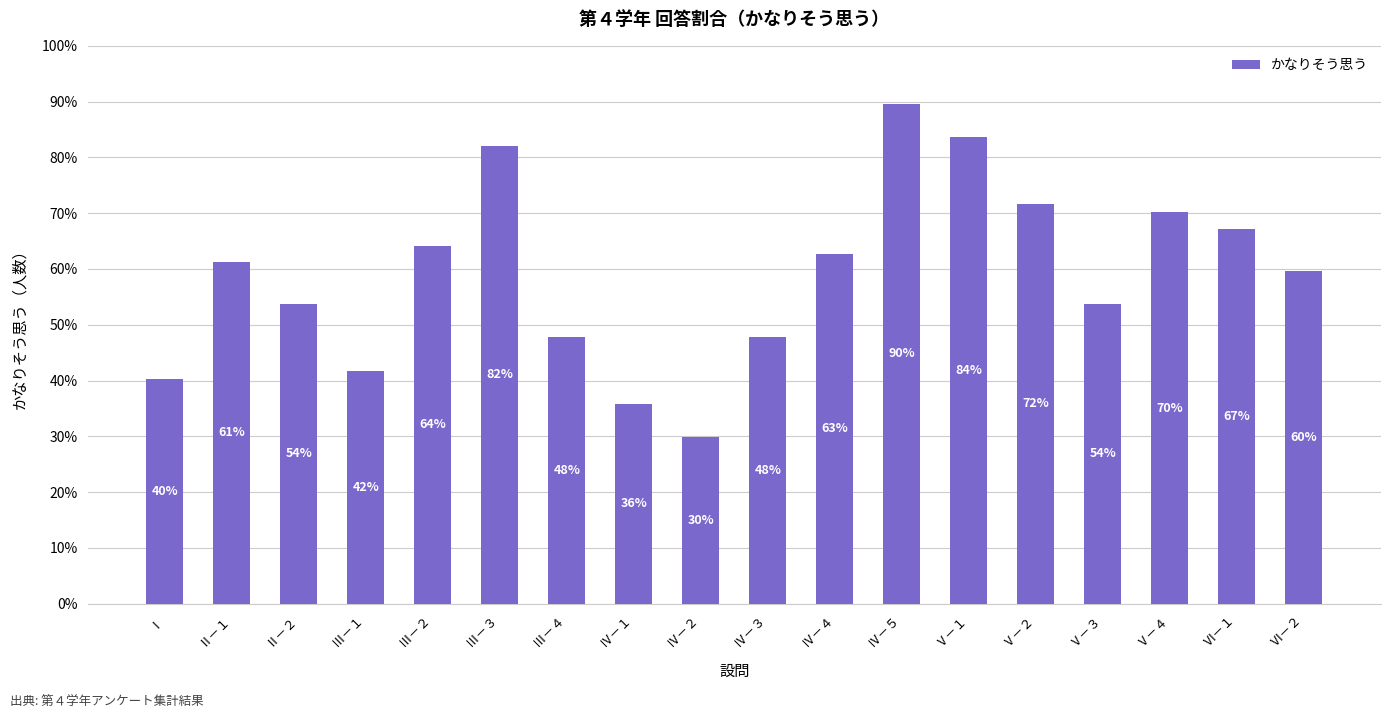

What is the label of the 3rd bar from the right?

Ⅴ－４